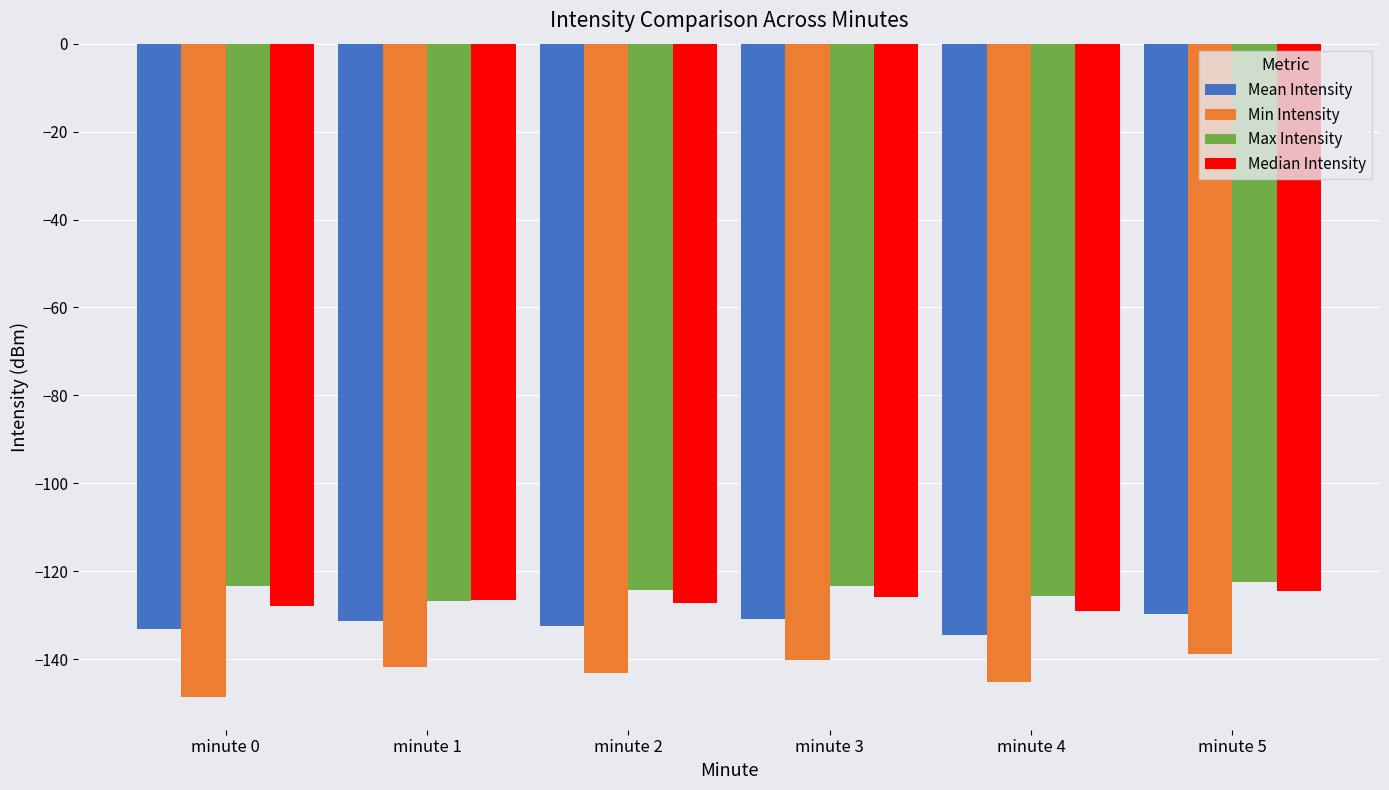

What is the total value across all series at minute 4?

-534.6